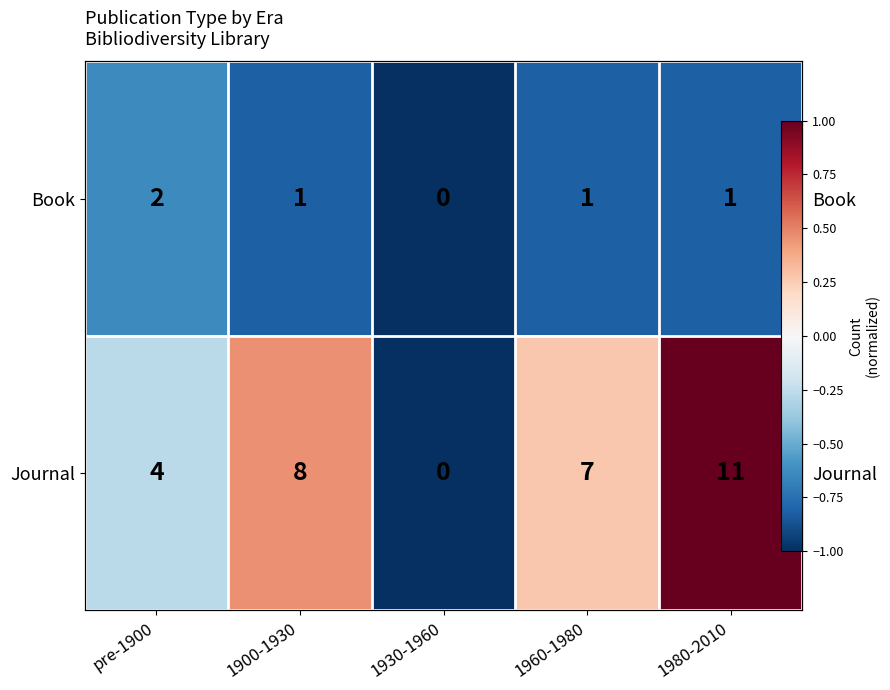

The value of Journal at 1900-1930 is 0.2. True or false?

False